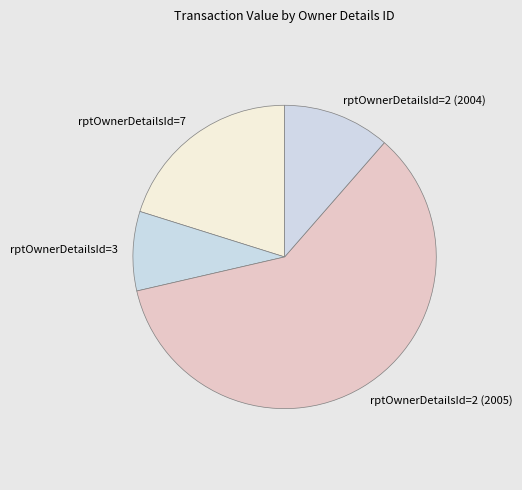

Which slice represents more than half of the pie?

rptOwnerDetailsId=2 (2005)